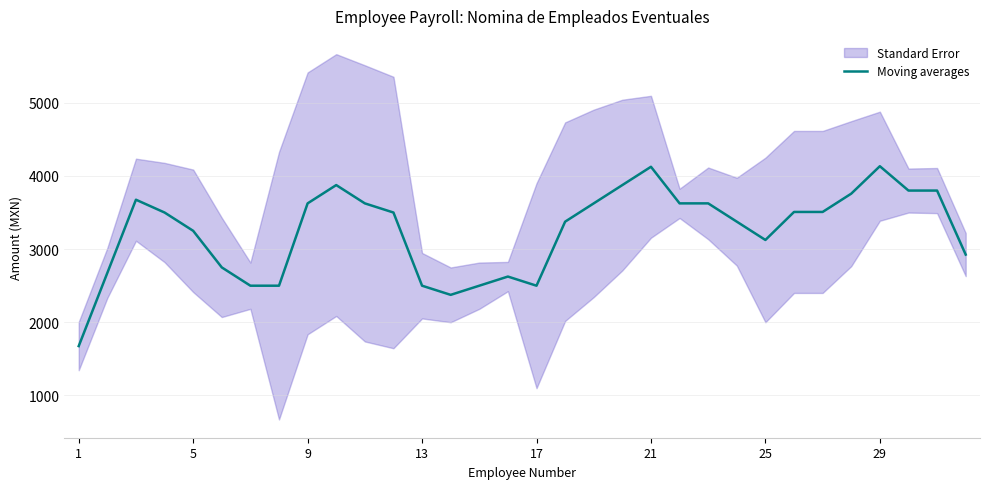

Reading left to right, what are all the values shown in this chart?

1675.0	2675.0	3675.0	3500.0	3250.0	2750.0	2500.0	2500.0	3625.0	3875.0	3625.0	3500.0	2500.0	2375.0	2500.0	2625.0	2500.0	3375.0	3625.0	3875.0	4125.0	3625.0	3625.0	3375.0	3125.0	3507.8	3507.8	3757.8	4132.8	3800.0	3800.0	2925.0